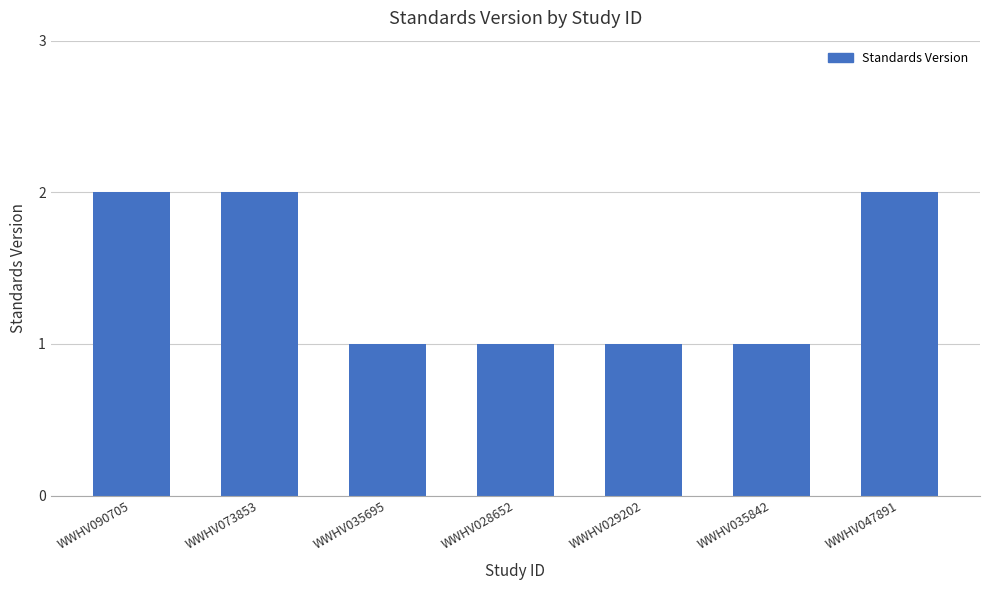

True or false: the data shows 3 at WWHV047891.

False